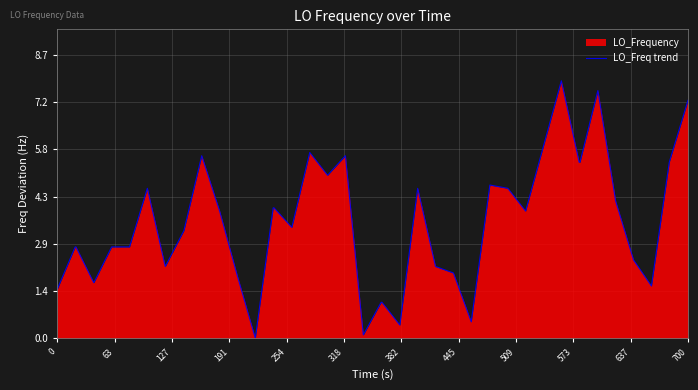

What is the average value?

3.5